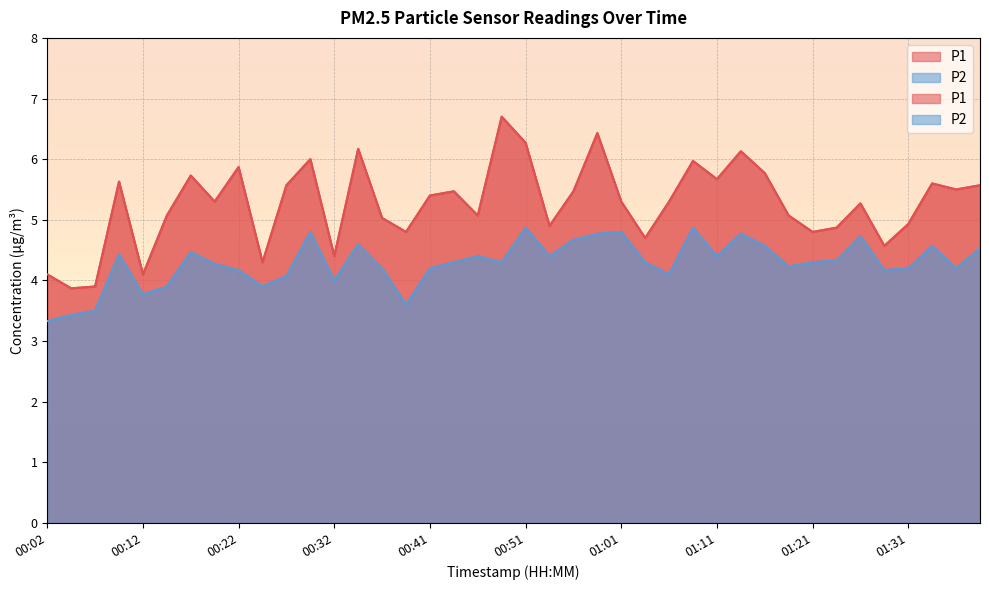

What is the average value of the P2 series?

4.3